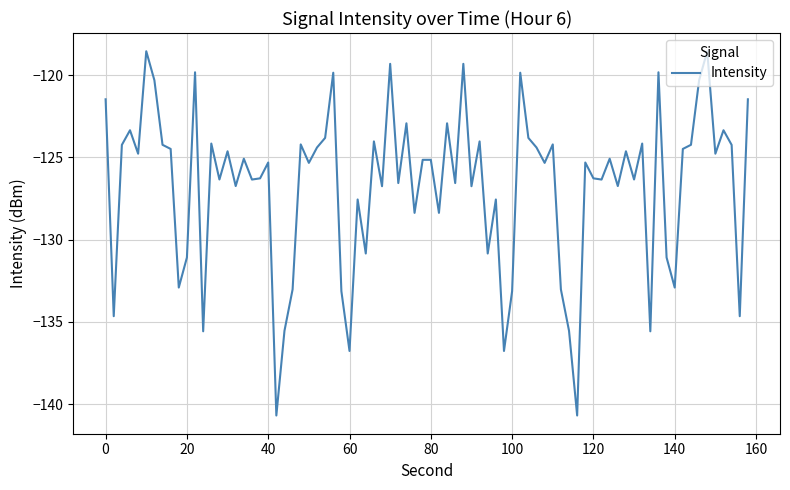

What is the difference between the maximum and minimum values?

22.2